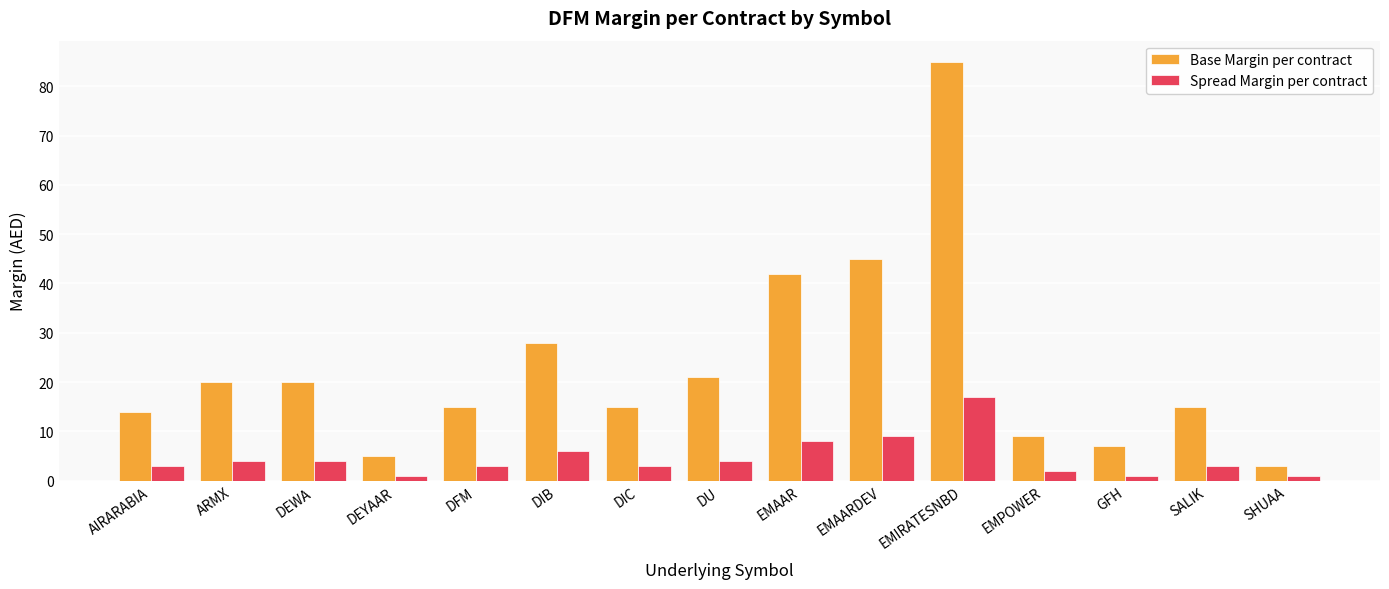

How many groups of bars are there?

15